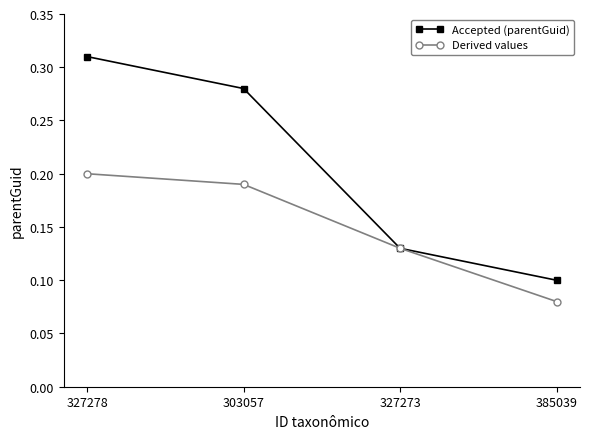

Rank the series by their maximum value, from lowest to highest.

Derived values, Accepted (parentGuid)